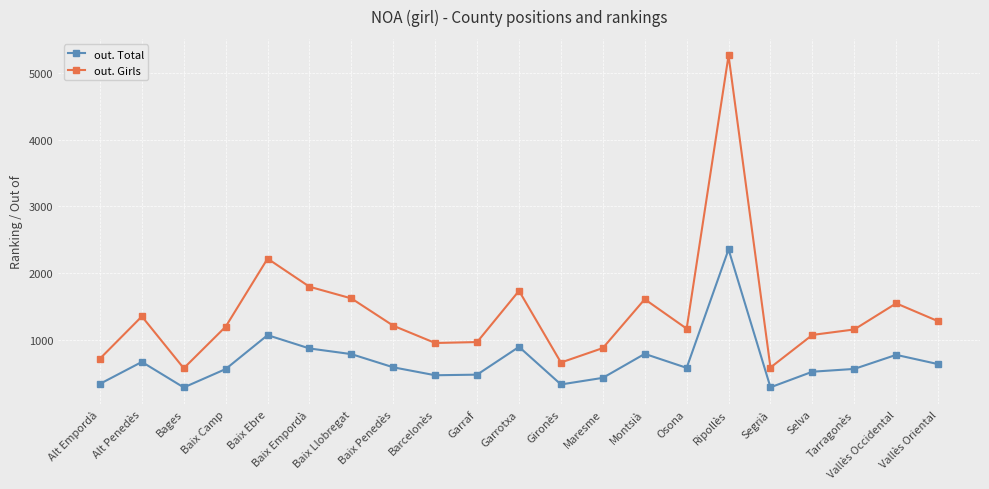

What are all the series names shown in the legend?

out. Total, out. Girls